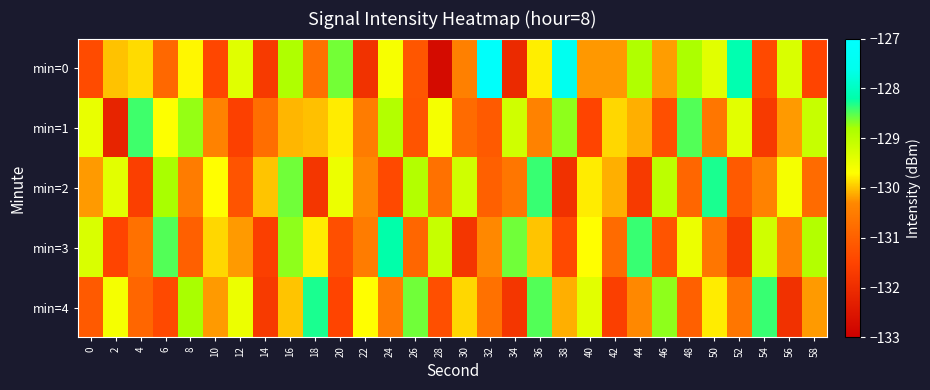

What is the difference between the highest and lowest values at 14?

1.7